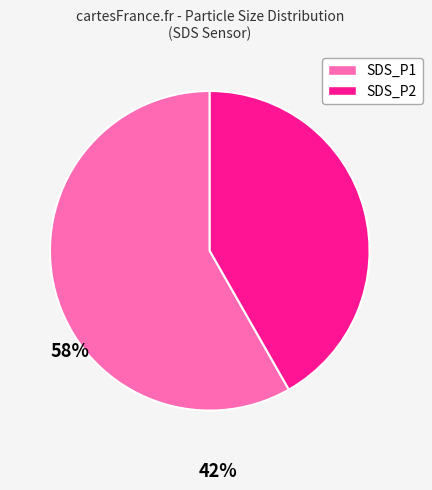

How many slices are in this pie chart?

2